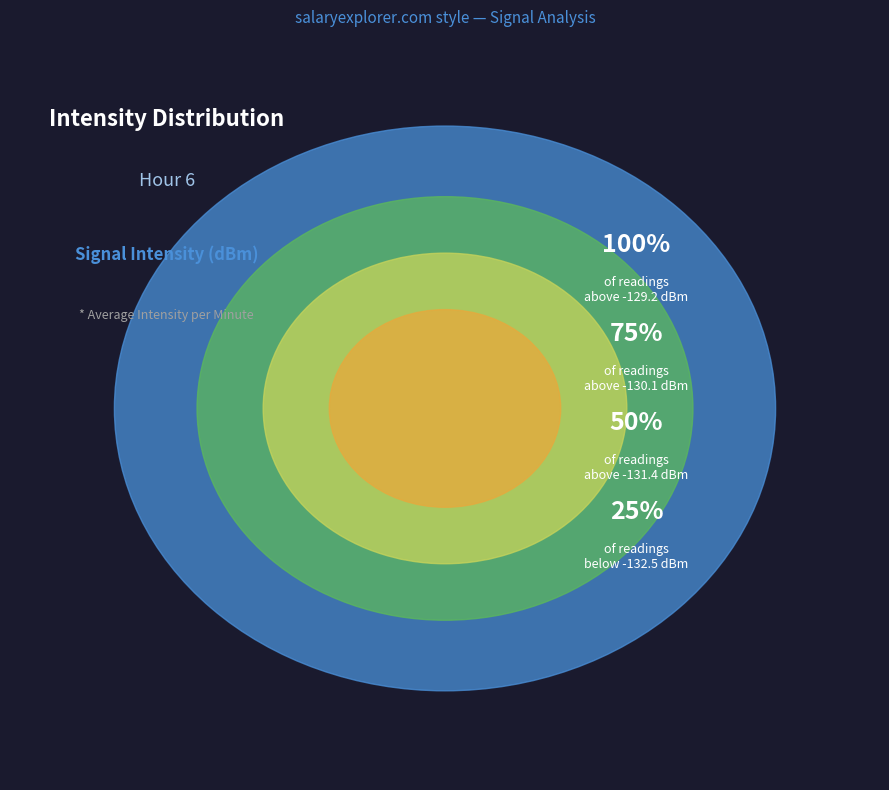

Is 34 the majority of the pie?

No